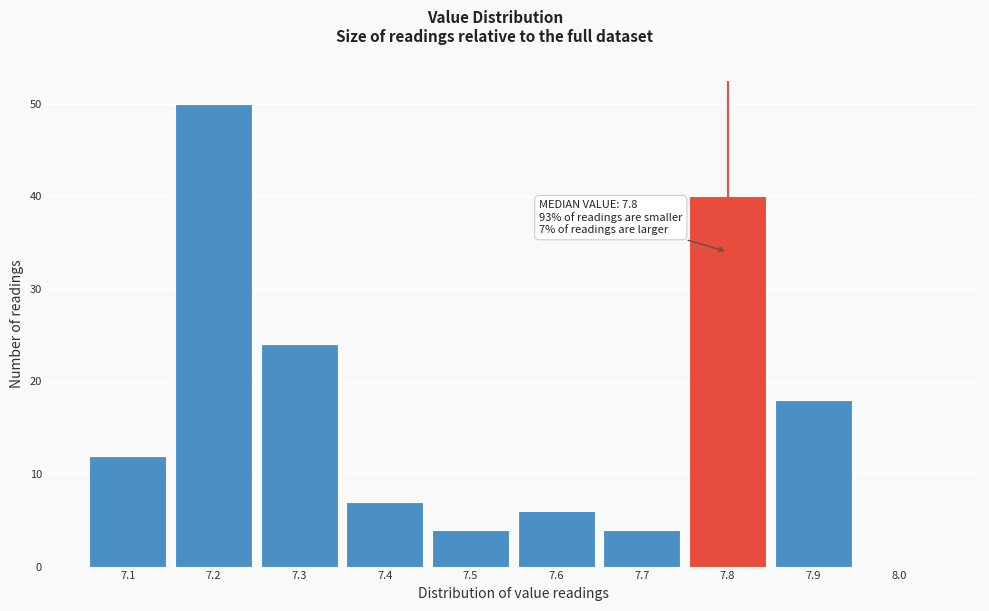

Over which range of the x-axis is the bar tallest?

7.15 to 7.25